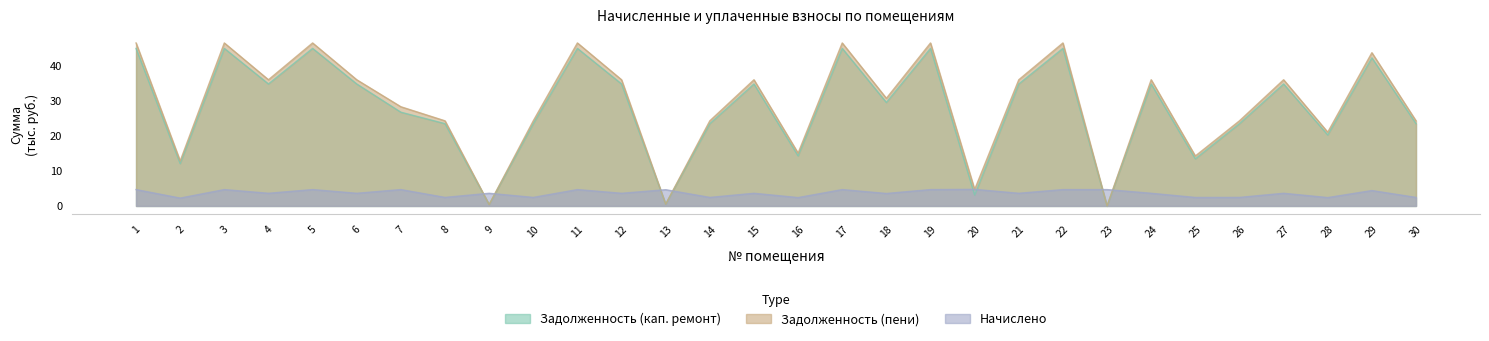

Reading left to right, what are all the values shown in this chart?

zadolzhennost: 45.1	12.1	45.1	34.9	45.1	34.9	26.8	23.6	0.4	23.6	45.1	34.9	0.5	23.6	34.9	14.3	45.1	29.6	45.1	3.1	34.9	45.1	0.0	34.9	13.5	23.6	34.9	20.3	42.4	23.6
zadolzhennost_col6: 46.7	12.9	46.7	36.1	46.7	36.1	28.4	24.4	0.4	24.4	46.7	36.1	0.5	24.4	36.1	15.1	46.7	30.8	46.7	4.7	36.1	46.7	0.0	36.1	14.3	24.4	36.1	21.1	43.9	24.4
nachisleno: 4.7	2.3	4.7	3.6	4.7	3.6	4.7	2.4	3.6	2.4	4.7	3.6	4.7	2.4	3.6	2.4	4.7	3.6	4.7	4.8	3.6	4.7	4.7	3.6	2.4	2.4	3.6	2.4	4.4	2.4